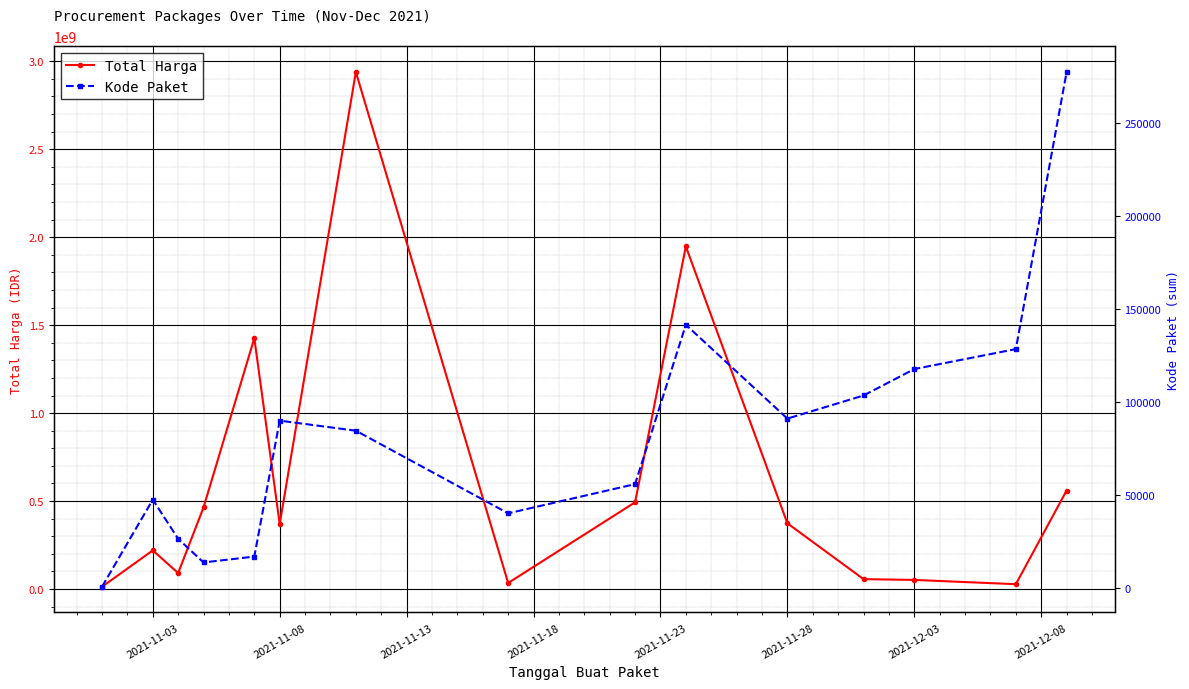

What is the difference between the second highest and minimum values in the Total Harga series?

1934538700